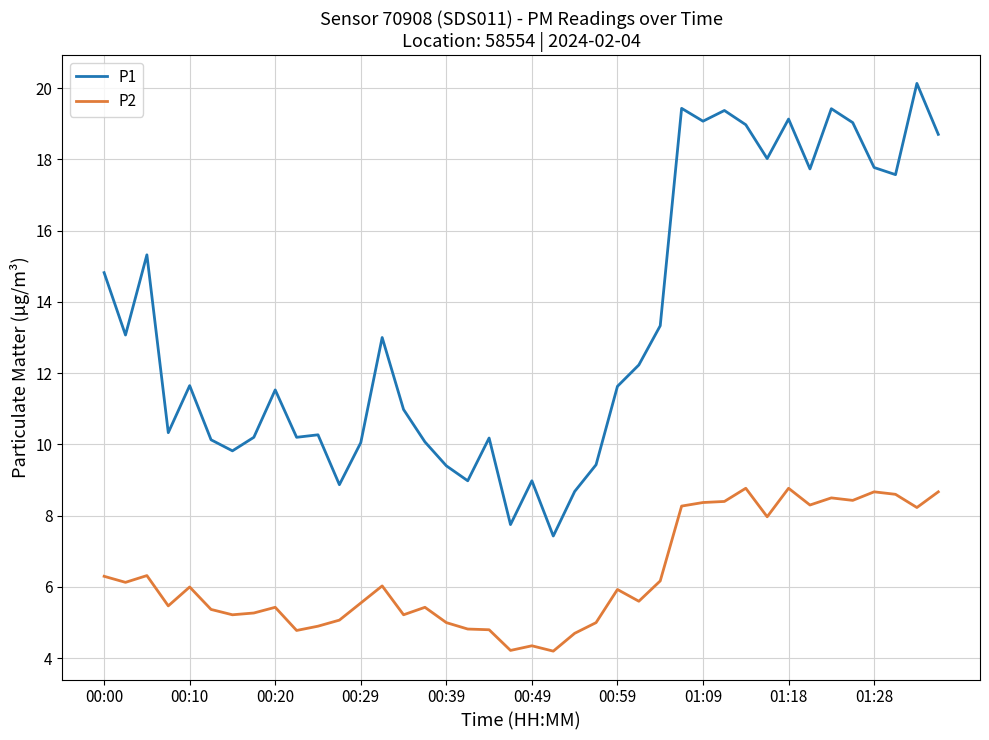

Which series has the largest range (max minus min)?

P1